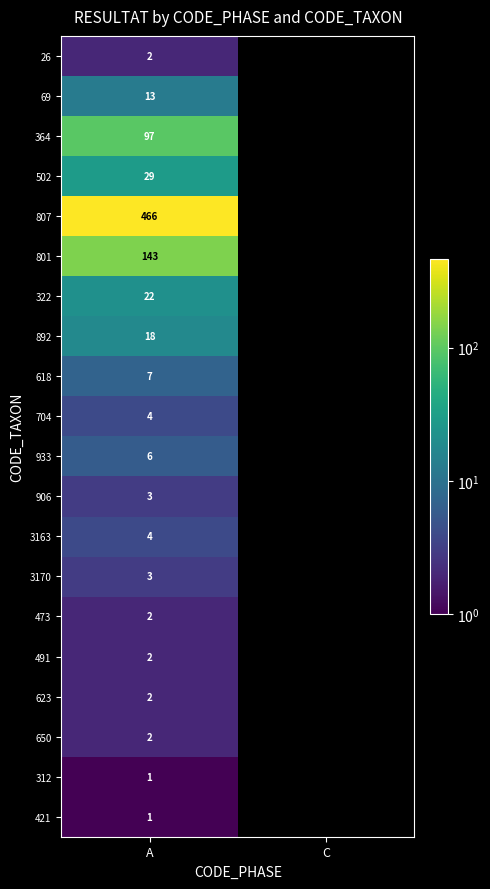

What is the spread (max minus min) of values at A?

465